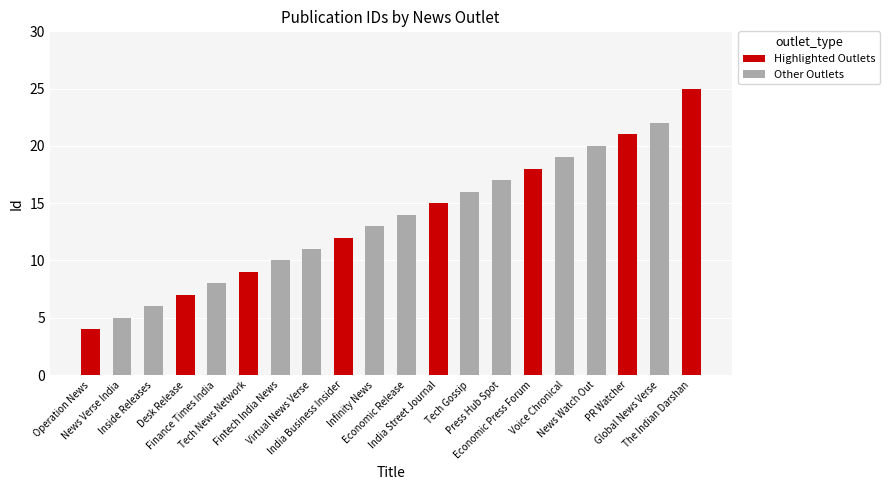

At which category does the chart reach its minimum across all series?

Operation News